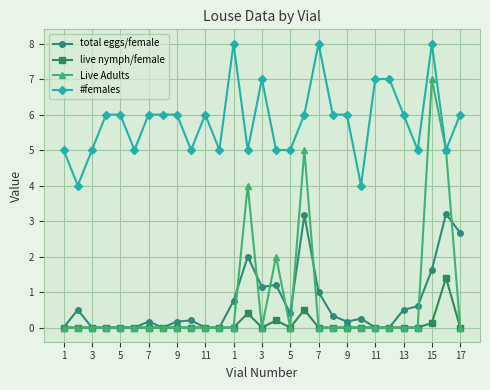

What is the maximum value for #females?

8.0